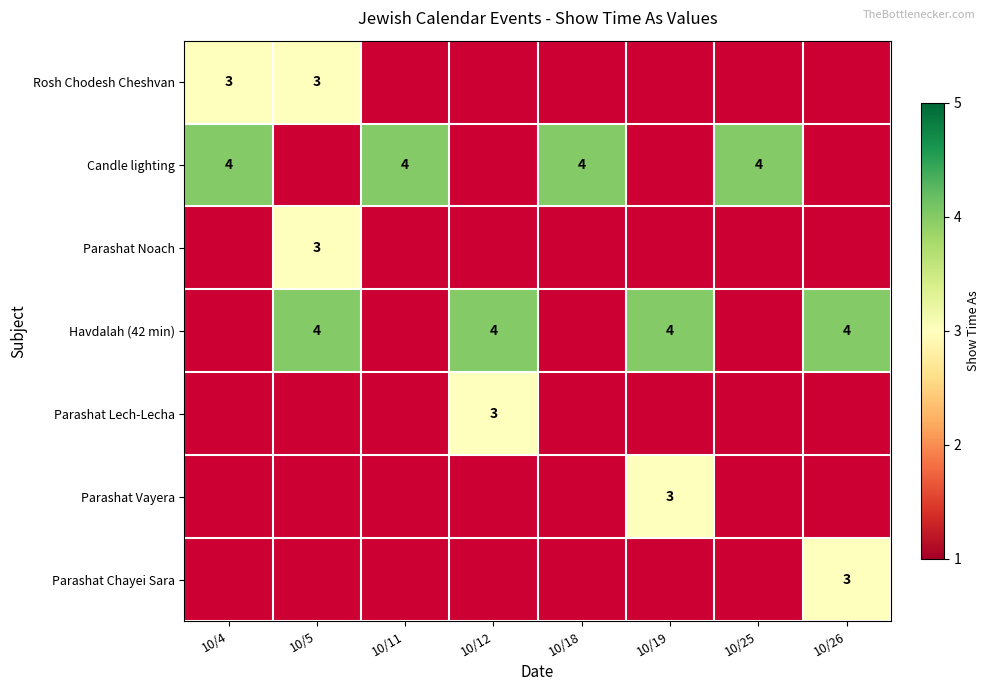

The Havdalah (42 min) series shows 4 at 10/5. True or false?

True